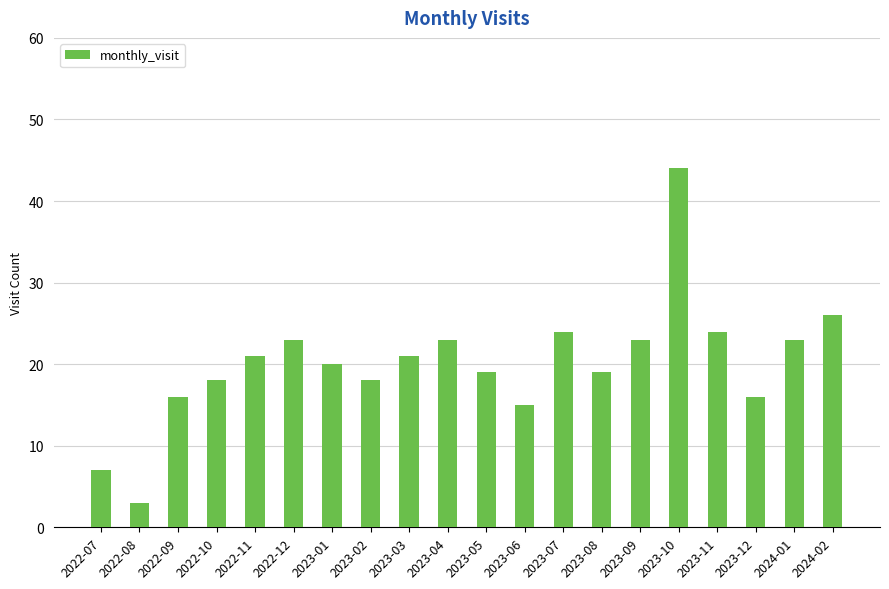

True or false: the data shows 15 at 2023-06.

True